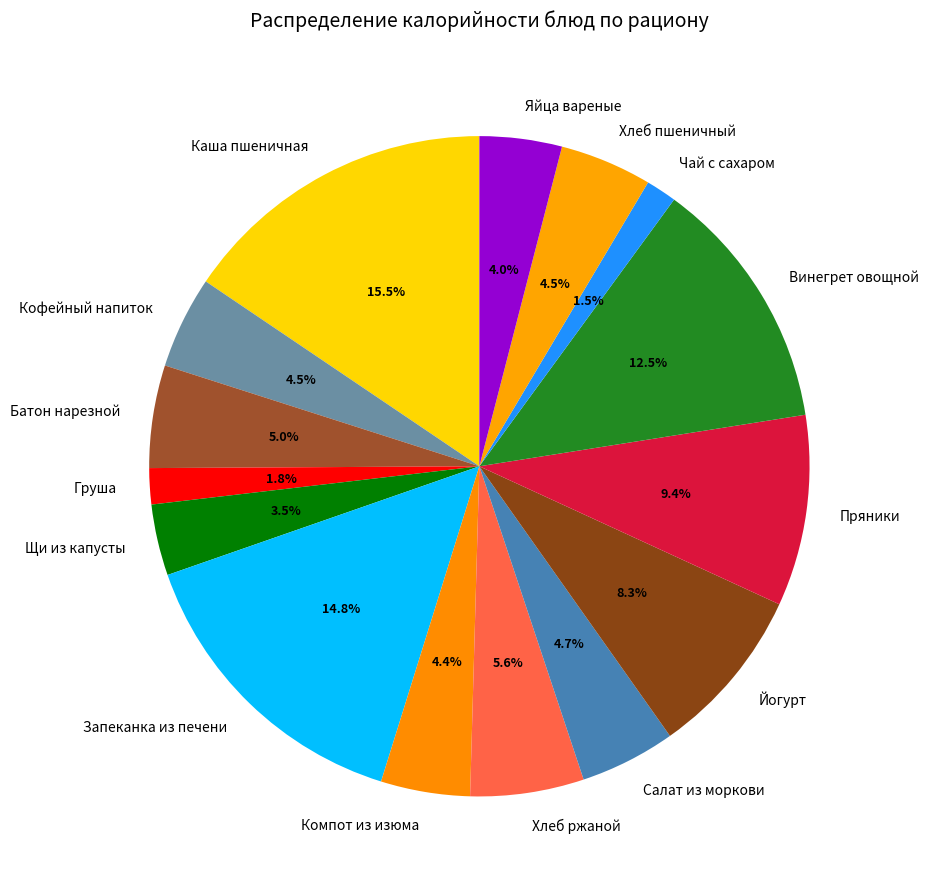

To the nearest percent, what is the combined percentage of Запеканка из печени and Пряники?

24%